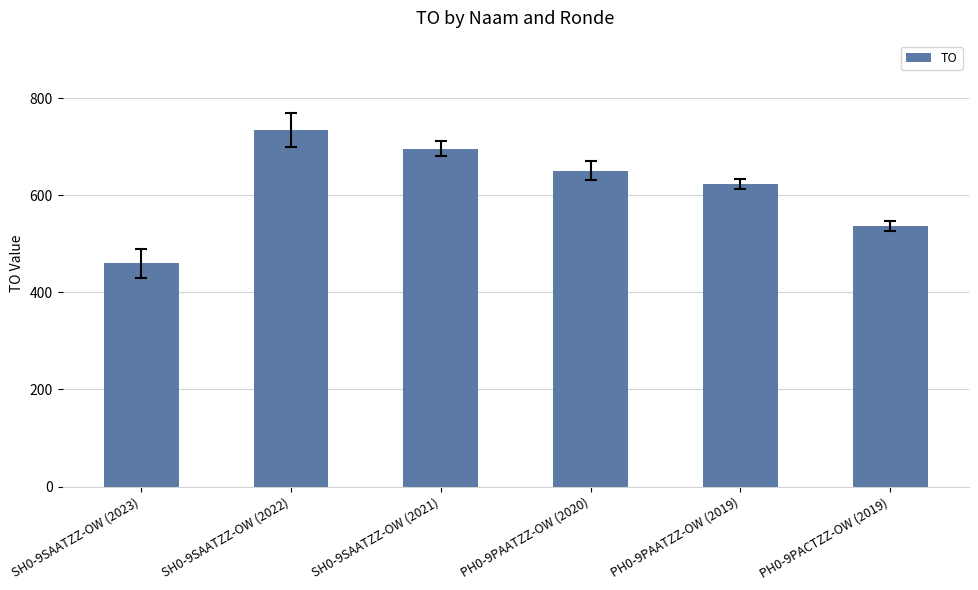

What is the sum of all values?

3703